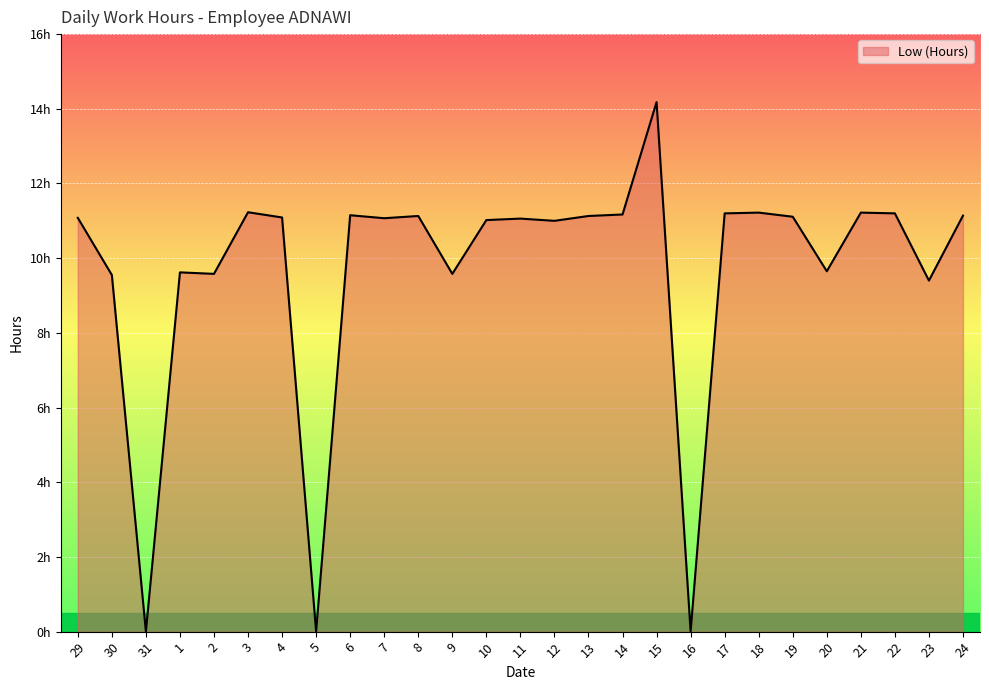

Where is the data nearest to the value 7?

23